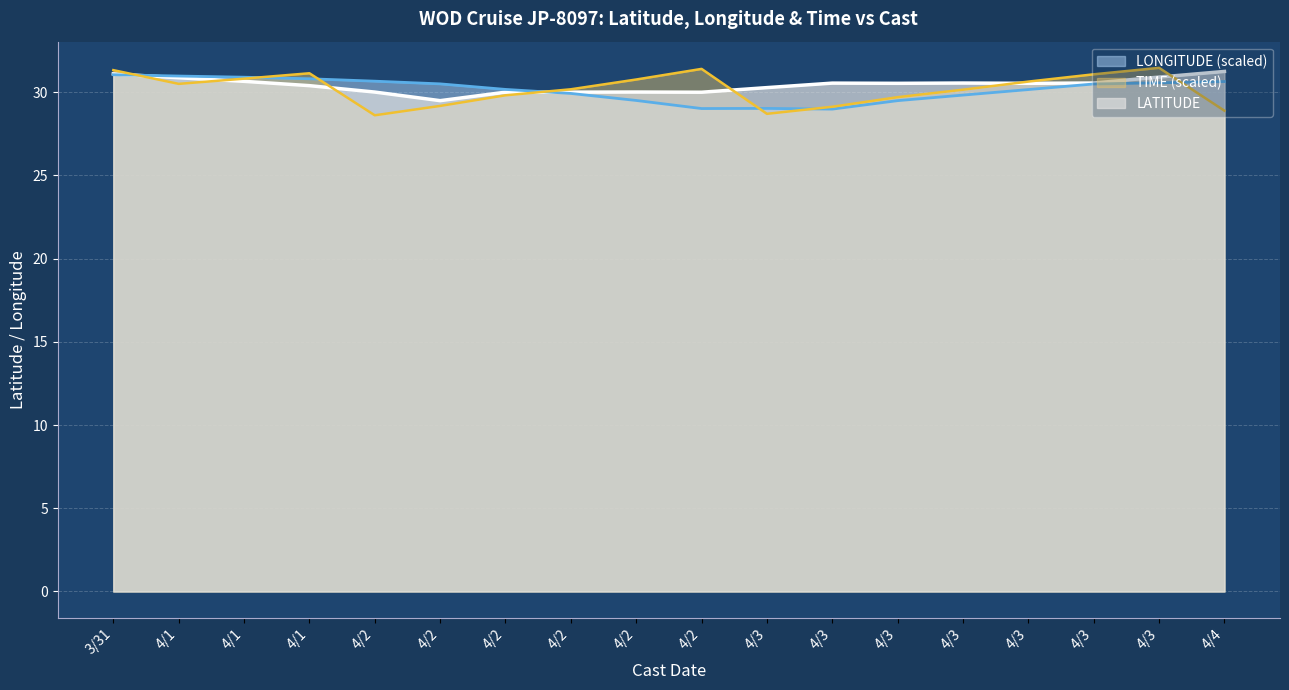

The value of TIME at 4/2 is 7.8. True or false?

False